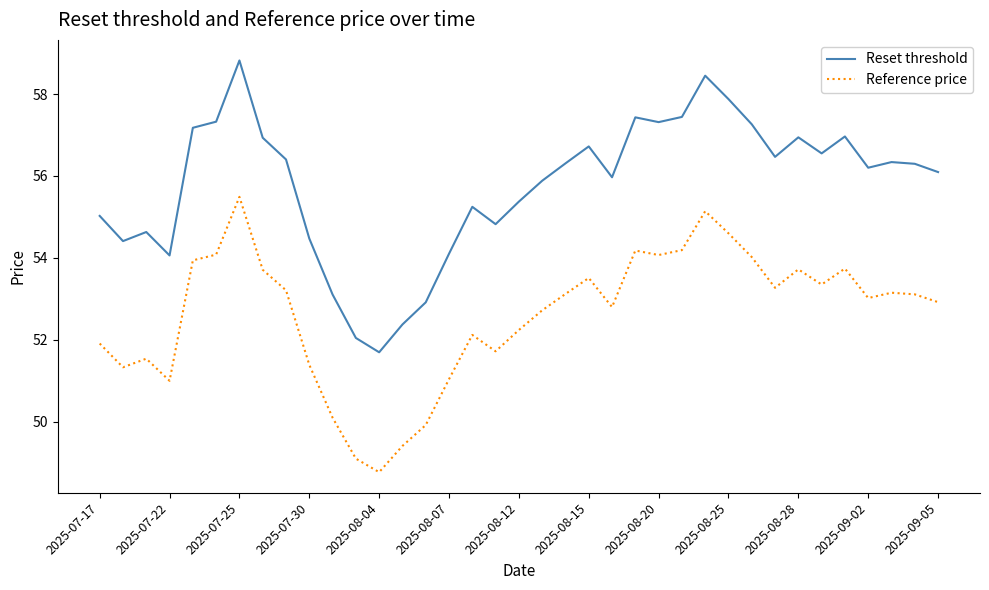

What is the maximum value for Reset threshold?

58.8